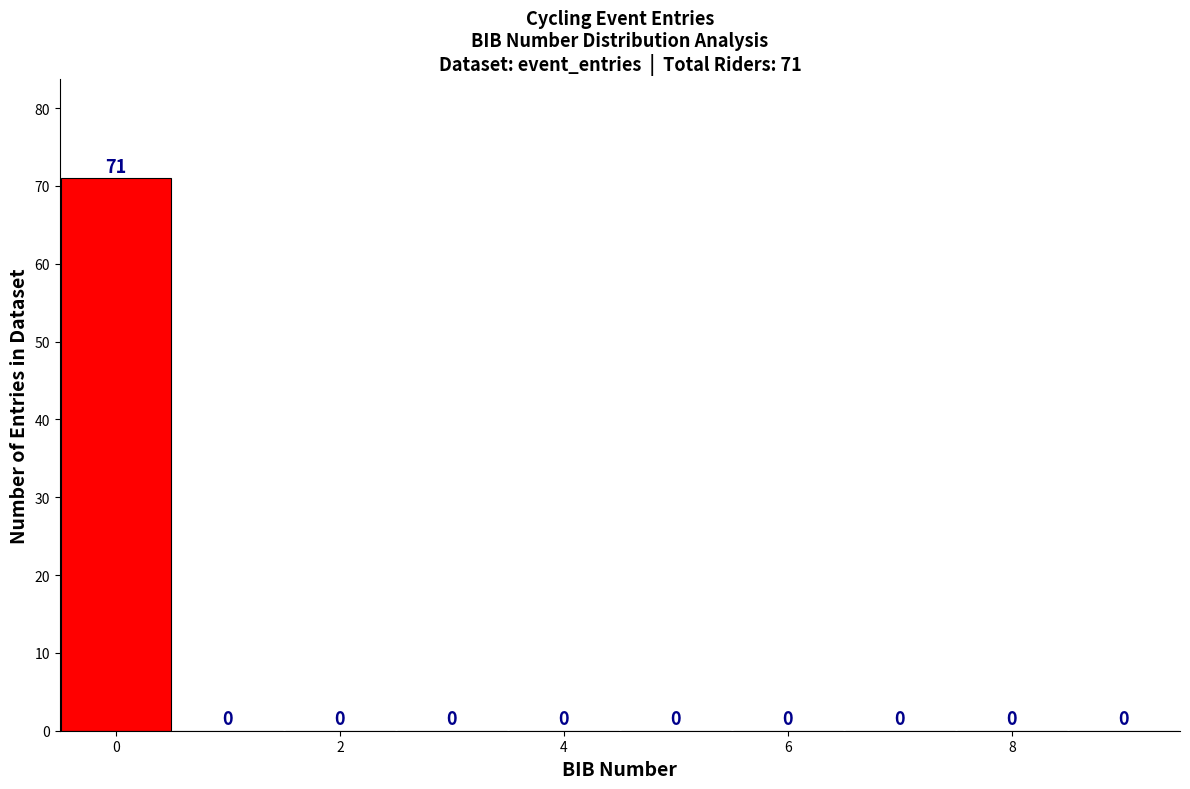

Which range on the x-axis has the tallest bar?

-0.5 to 0.5